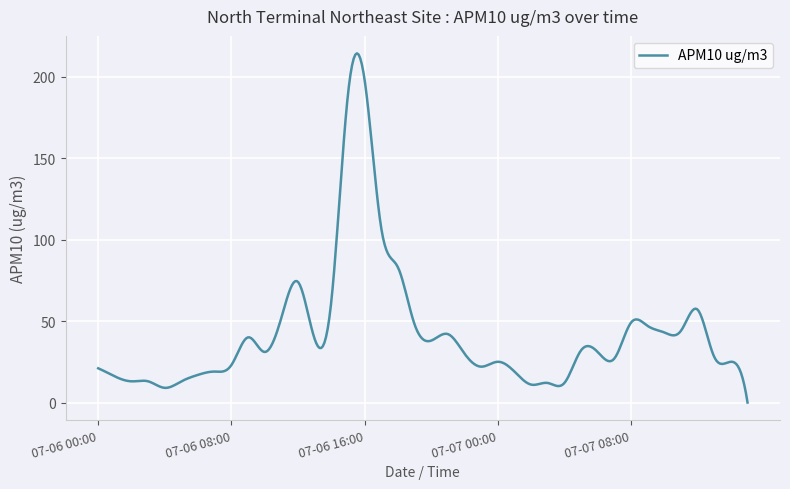

What is the average value?

42.4